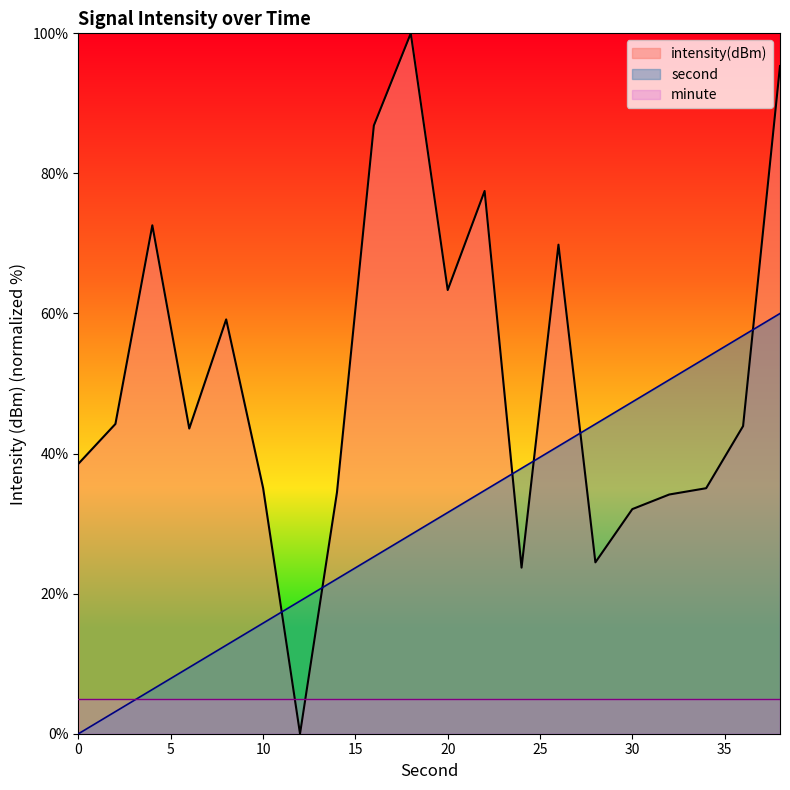

Rank the series at 10 from highest to lowest value.

intensity(dBm), second, minute